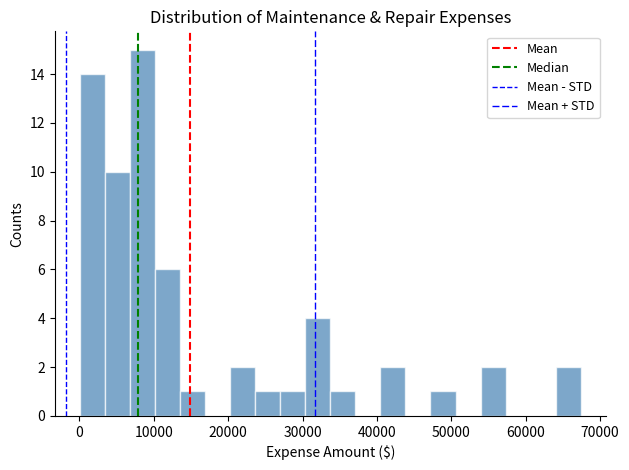

Read against the x-axis, roughly where is the centre of the tallest bar?

8000